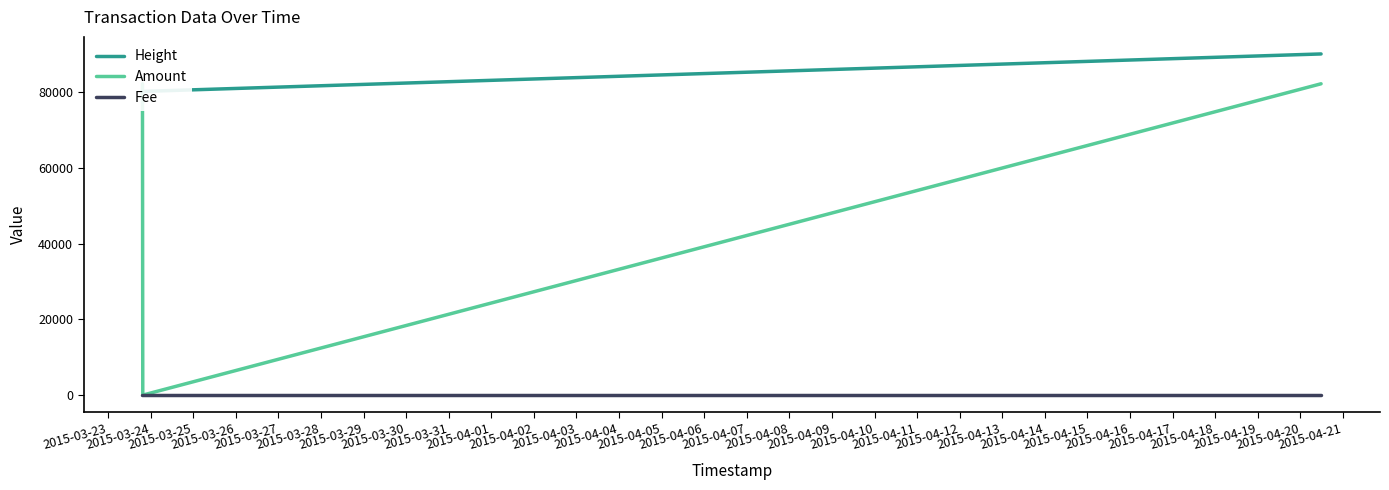

How many distinct data groups are displayed?

3